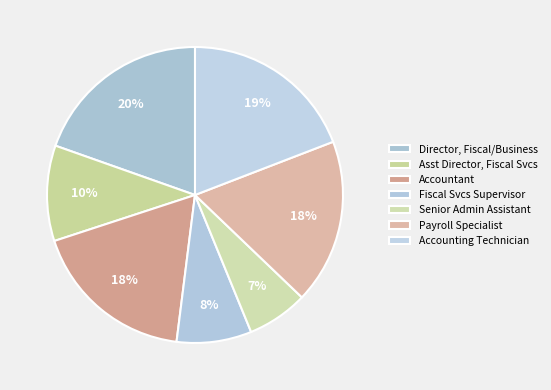

Which category has the smallest portion of the pie?

Senior Admin Assistant